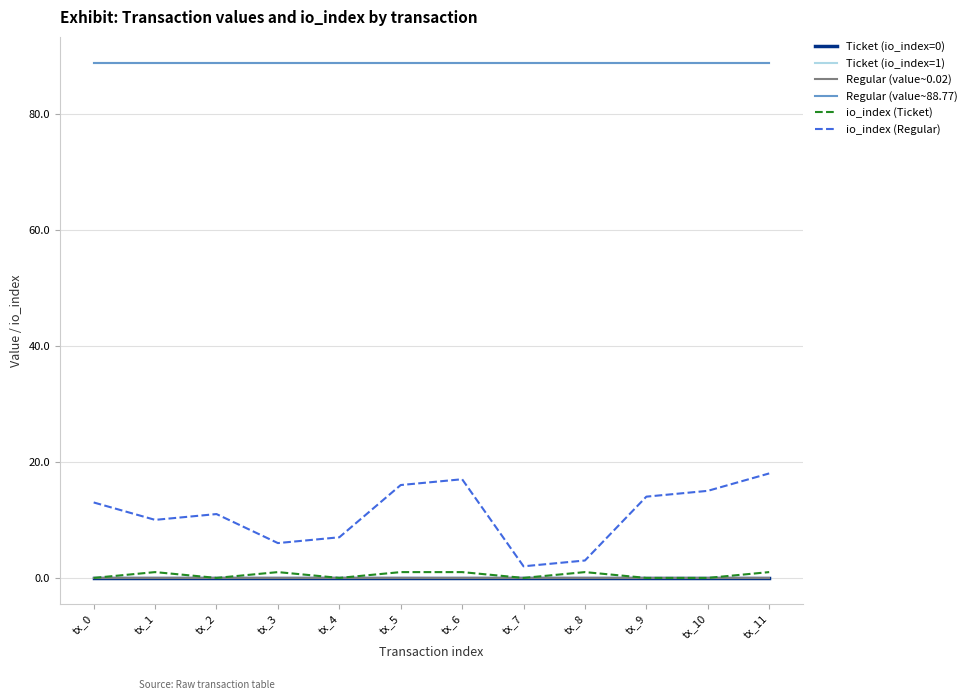

Which series has the widest spread of values?

io_index (Regular)